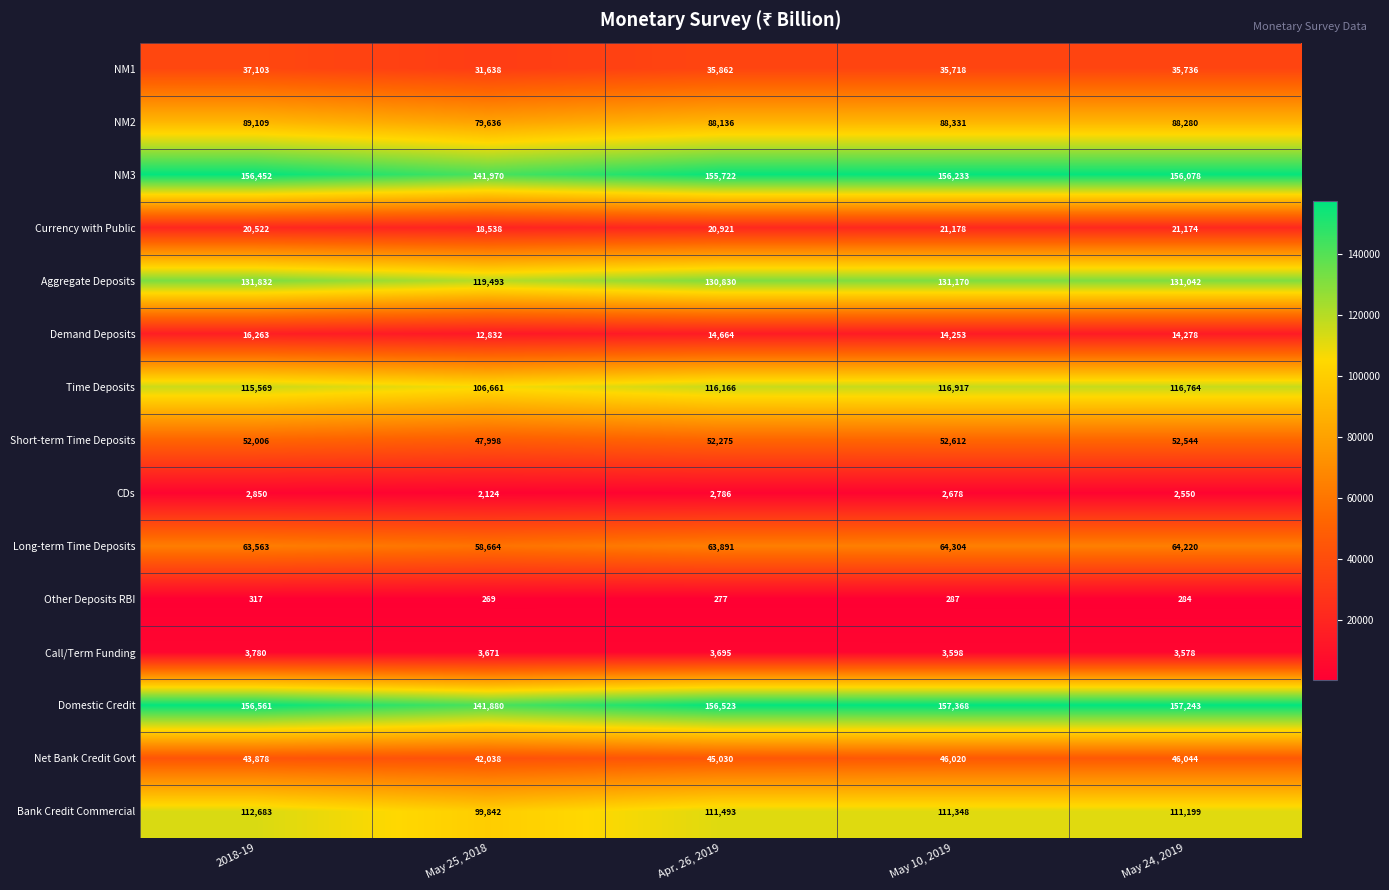

What is the difference between the second highest and second lowest values in the Long-term Time Deposits series?

657